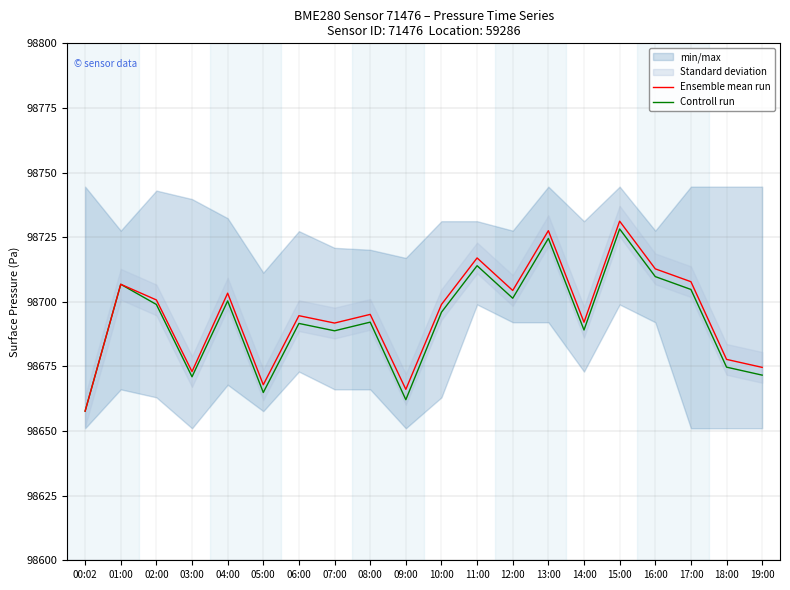

What is the label of the 15th point from the left?

14:00